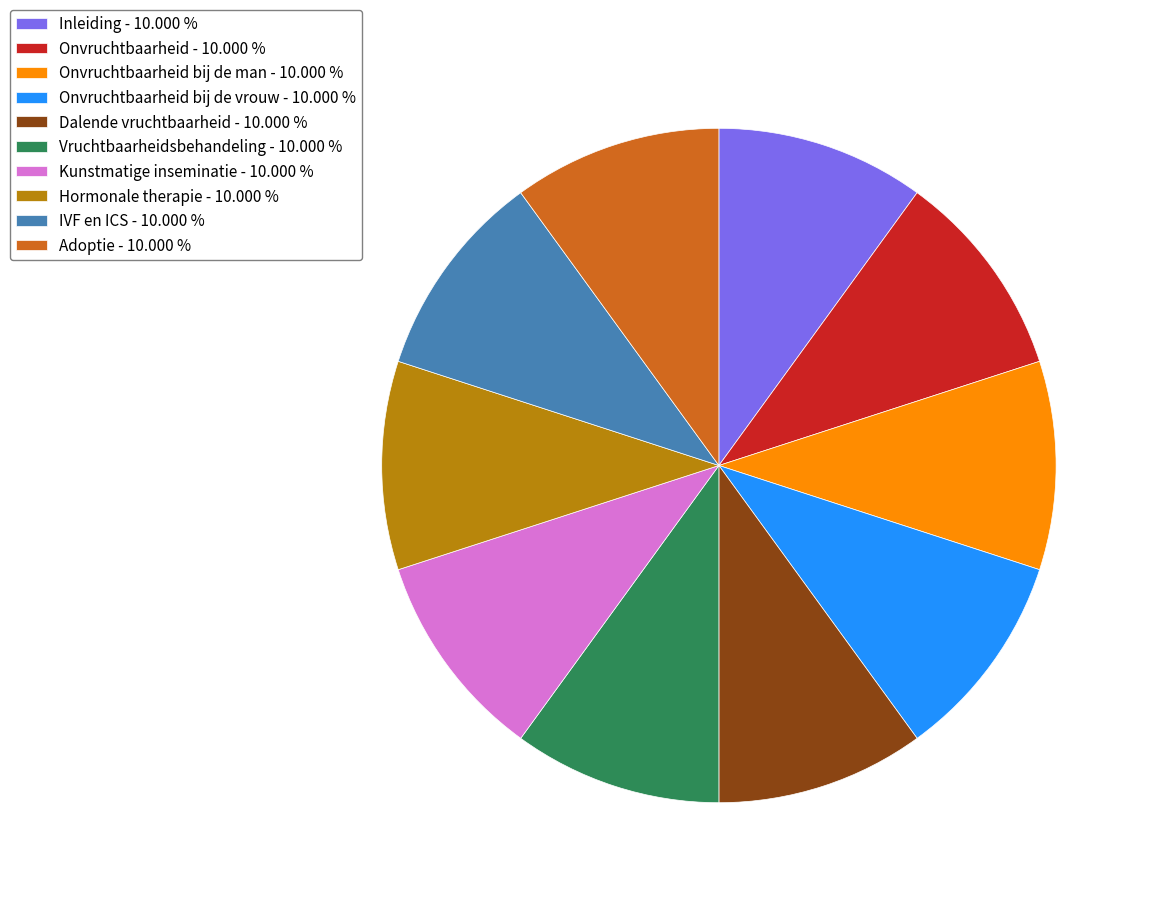

Approximately how many times larger is the value at Dalende vruchtbaarheid - 10.000 % compared to Onvruchtbaarheid bij de vrouw - 10.000 %?

1.0